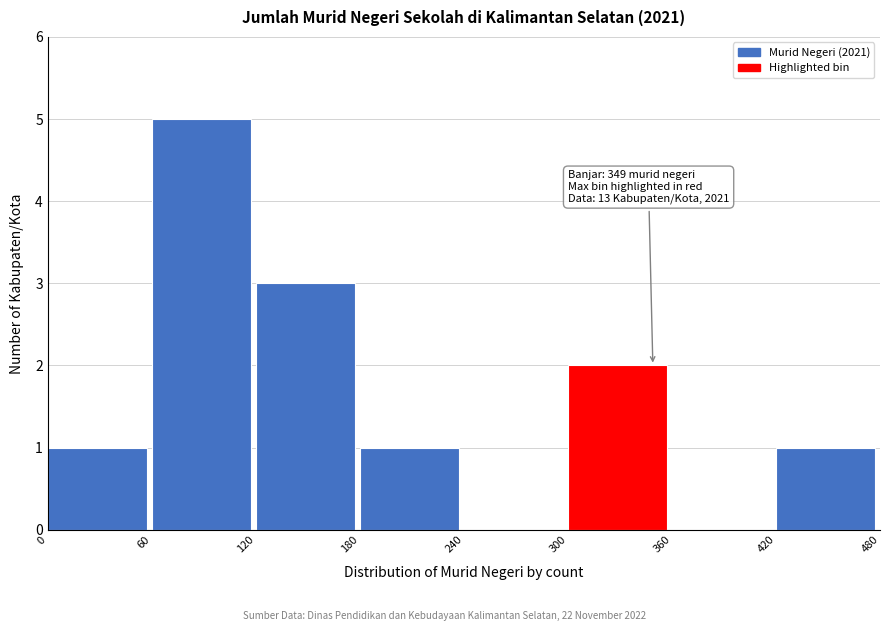

Which range on the x-axis has the tallest bar?

60 to 120